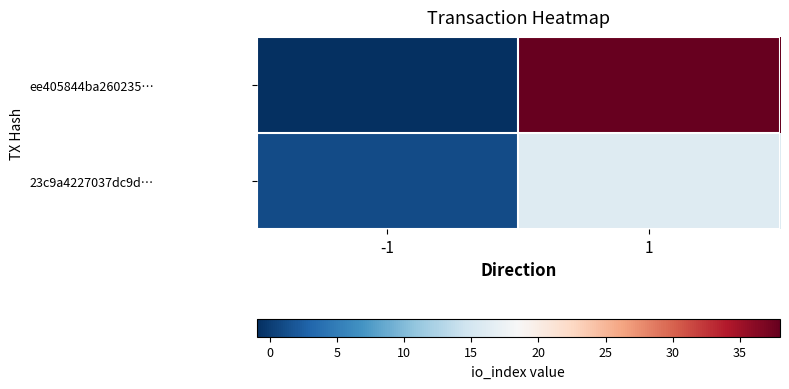

Which label corresponds to the largest value in the chart?

1